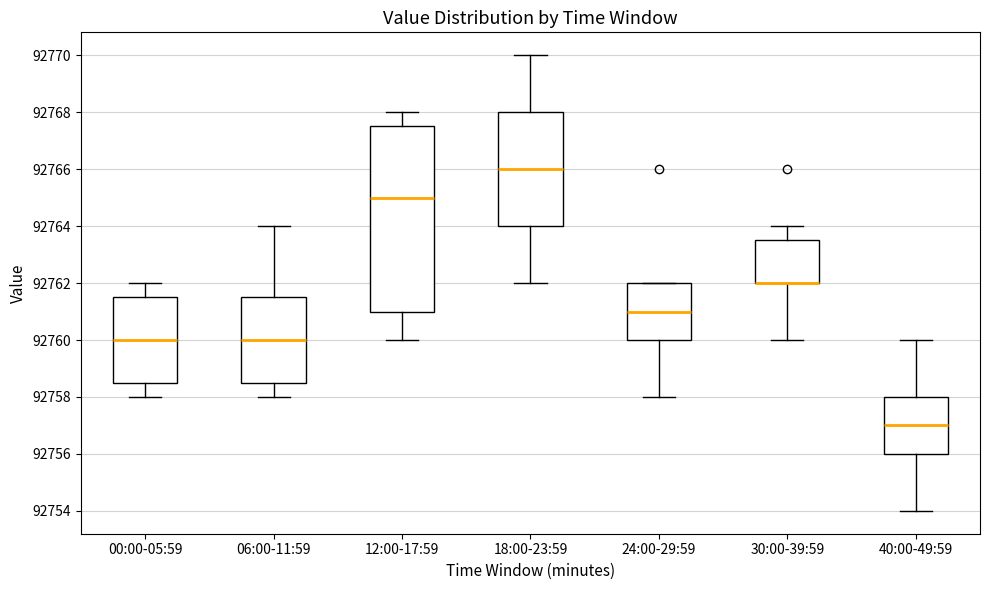

Where is the lower edge of the box for 40:00-49:59 on the y-axis? The values are not printed on the chart, so give them approximately, as read against the axis.

92756.0